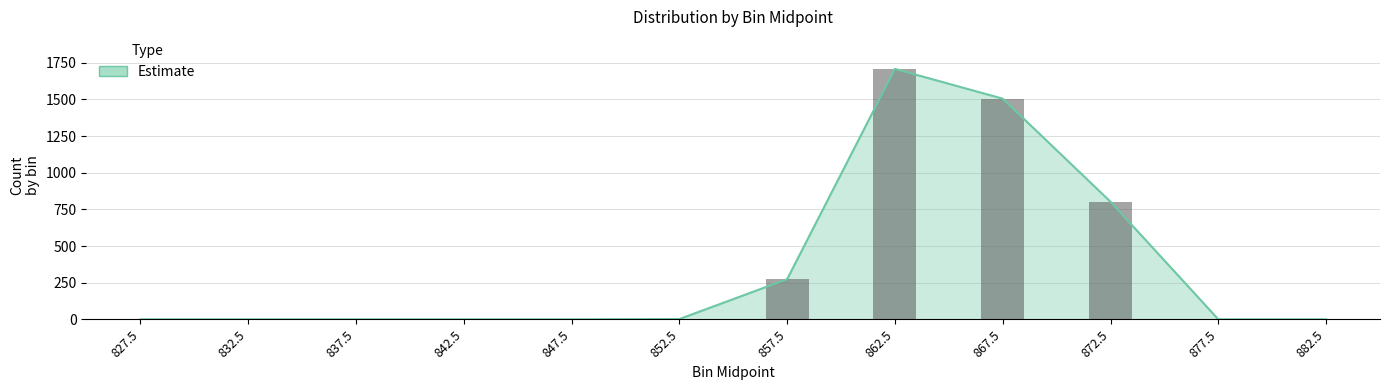

What is the average value?

358